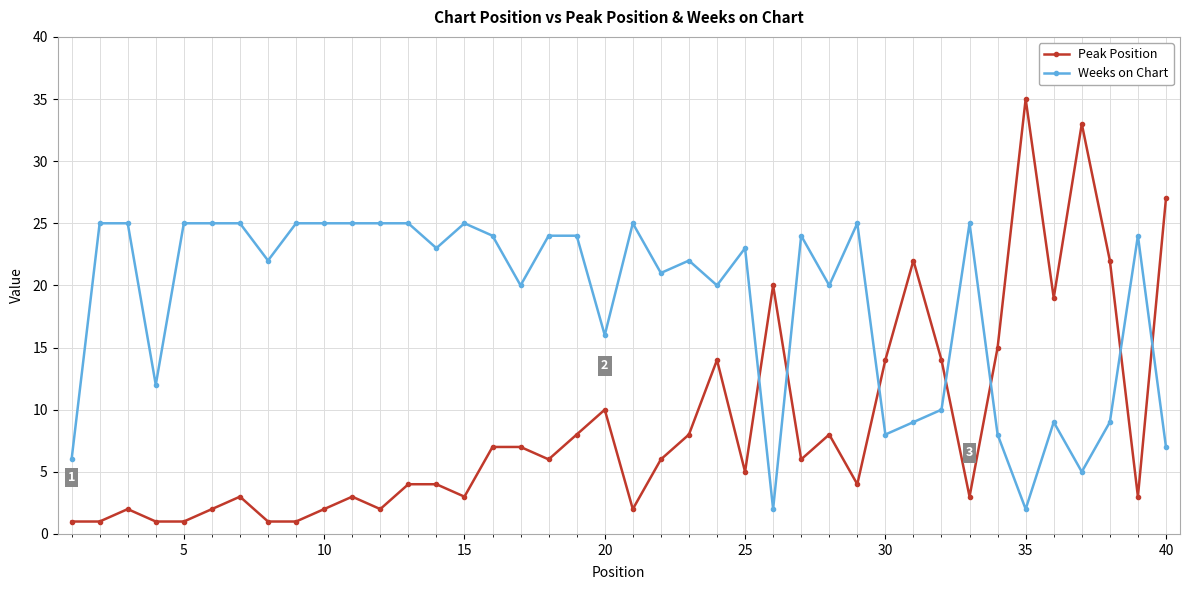

What is the greatest value displayed?

35